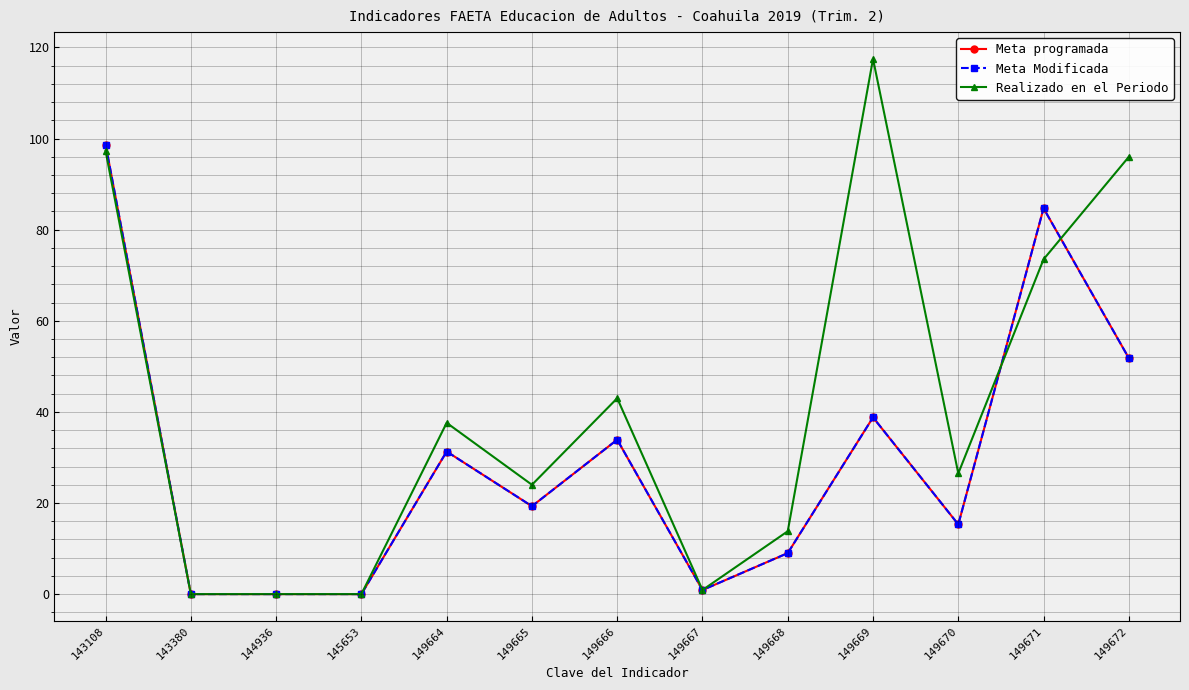

What is the maximum value for Realizado en el Periodo?

117.5